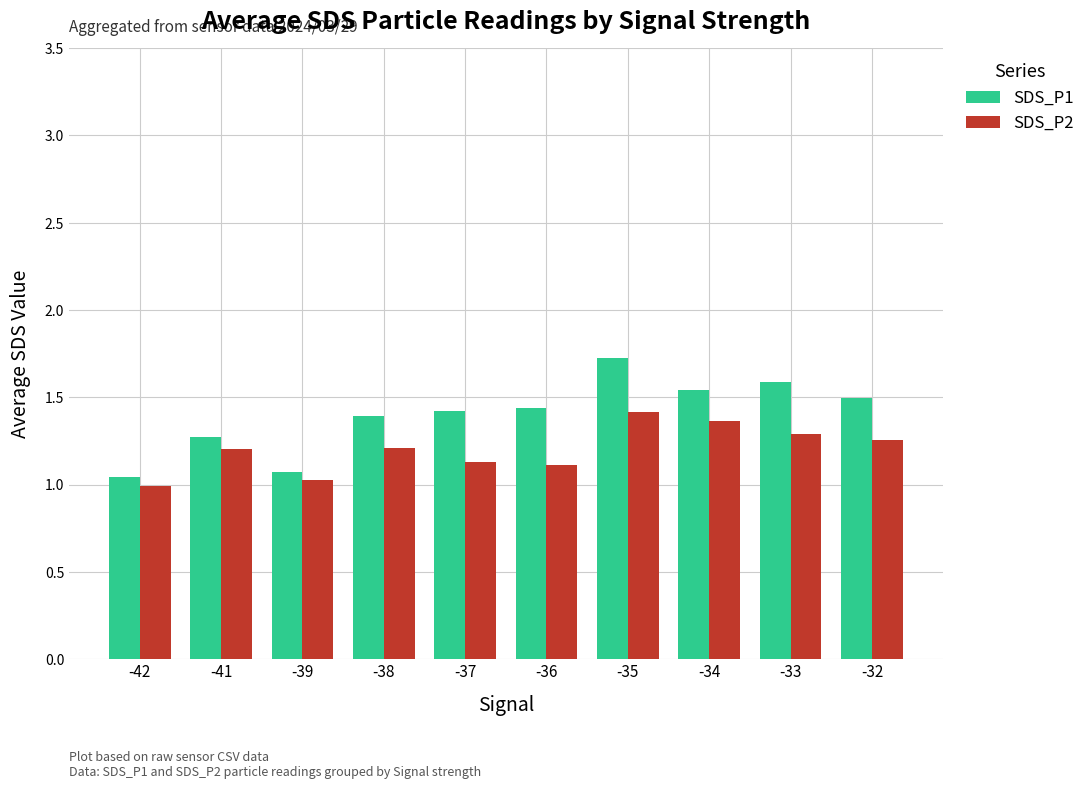

What is the difference between the maximum and second lowest values in the SDS_P1 series?

0.7